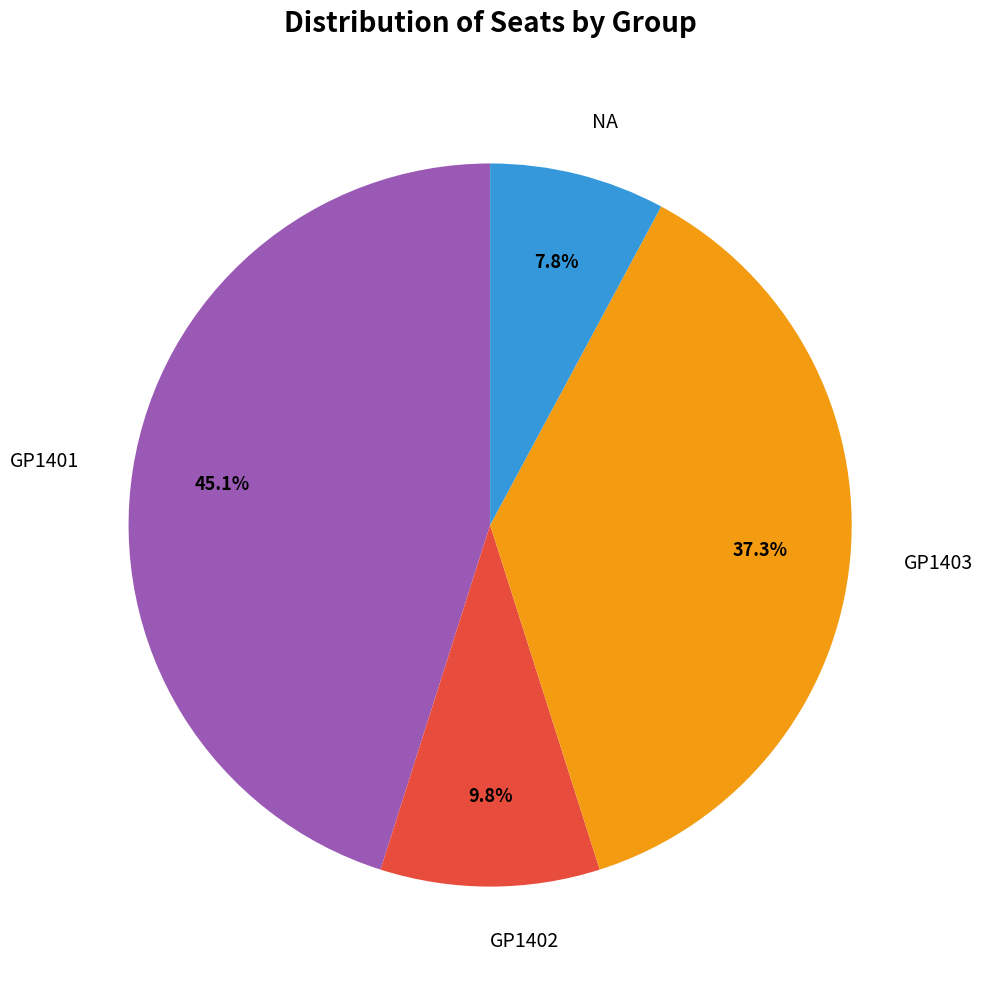

Rank the categories by value from lowest to highest.

NA, GP1402, GP1403, GP1401